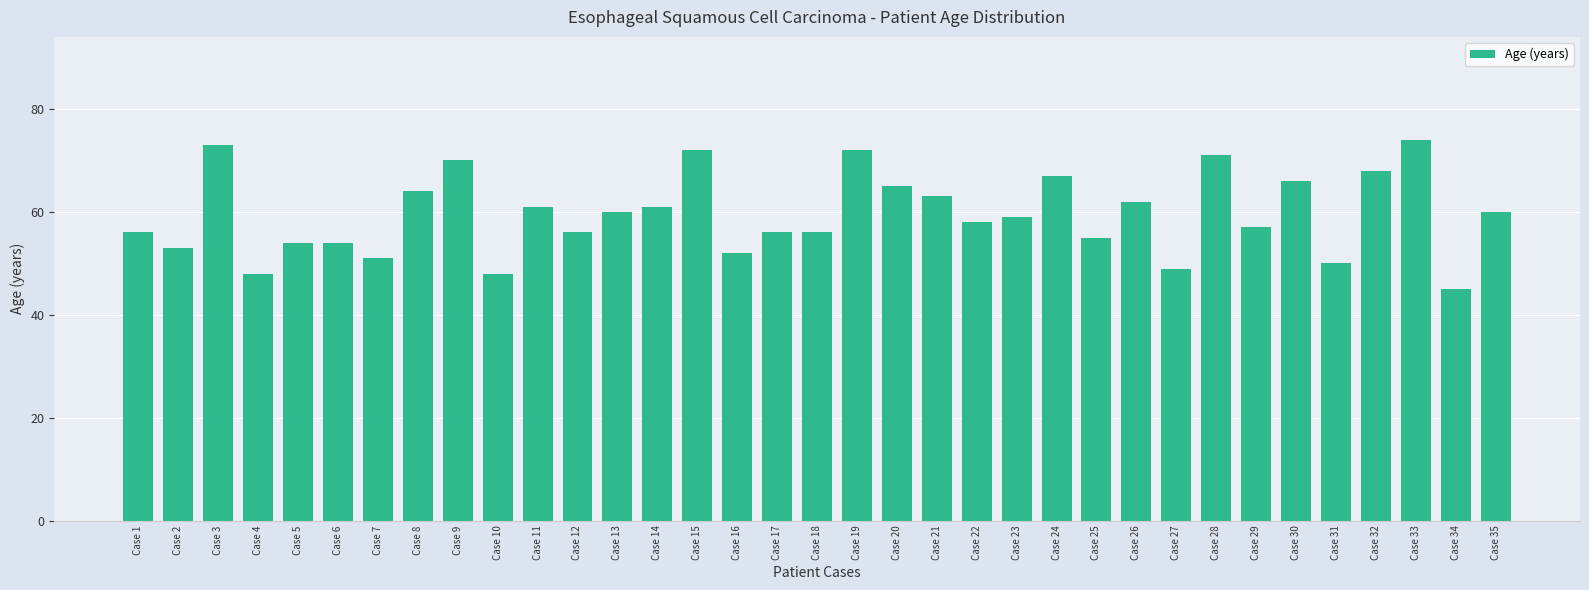

Reading left to right, extract all data points from this chart.

56	53	73	48	54	54	51	64	70	48	61	56	60	61	72	52	56	56	72	65	63	58	59	67	55	62	49	71	57	66	50	68	74	45	60